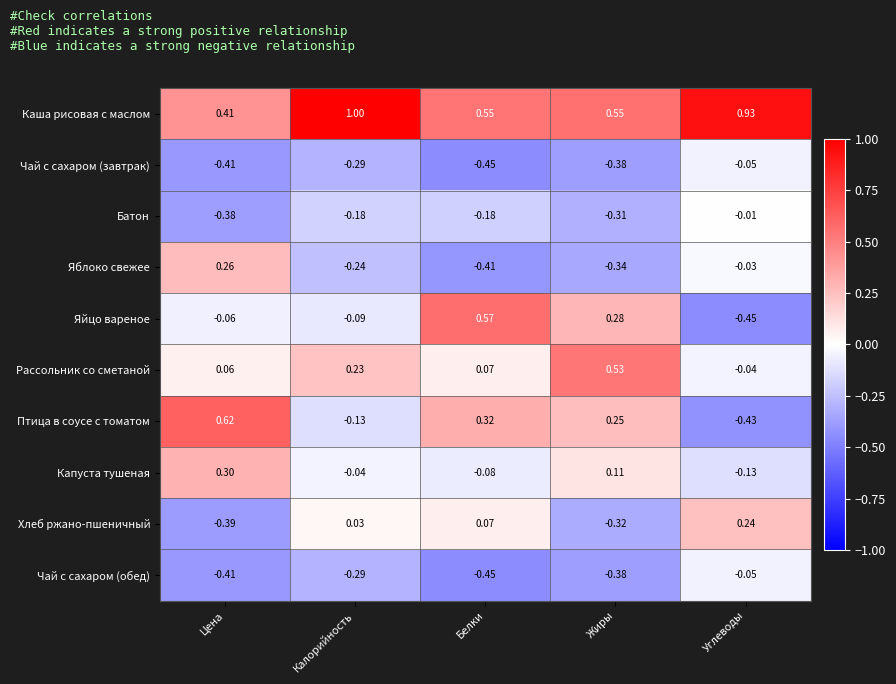

Count the number of categories in the chart.

5